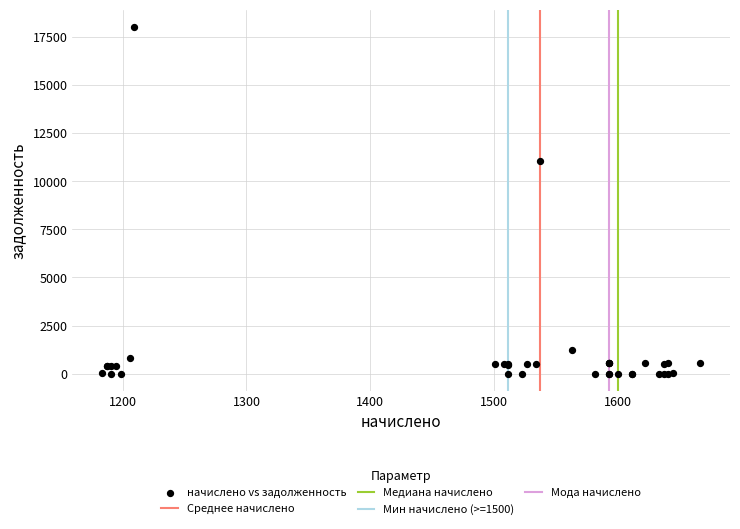

What Y value in the scatter plot is closest to 9011?

11079.5